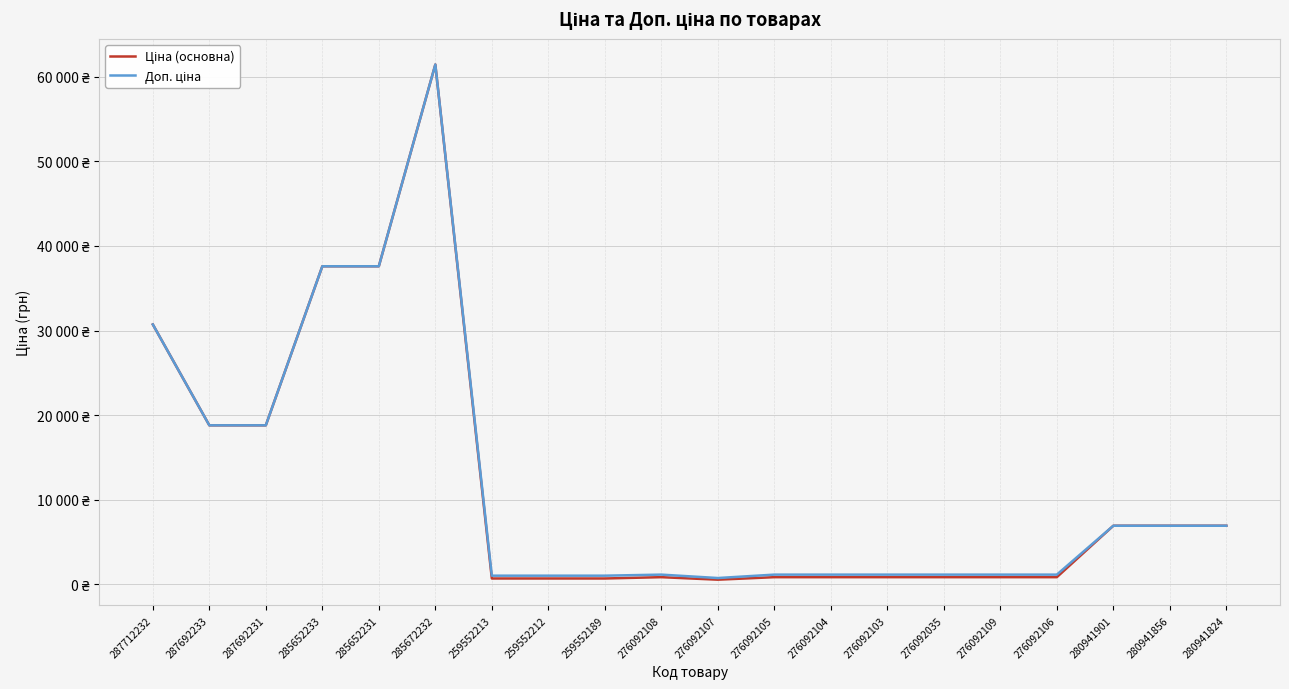

What position from the right is 287712232?

20